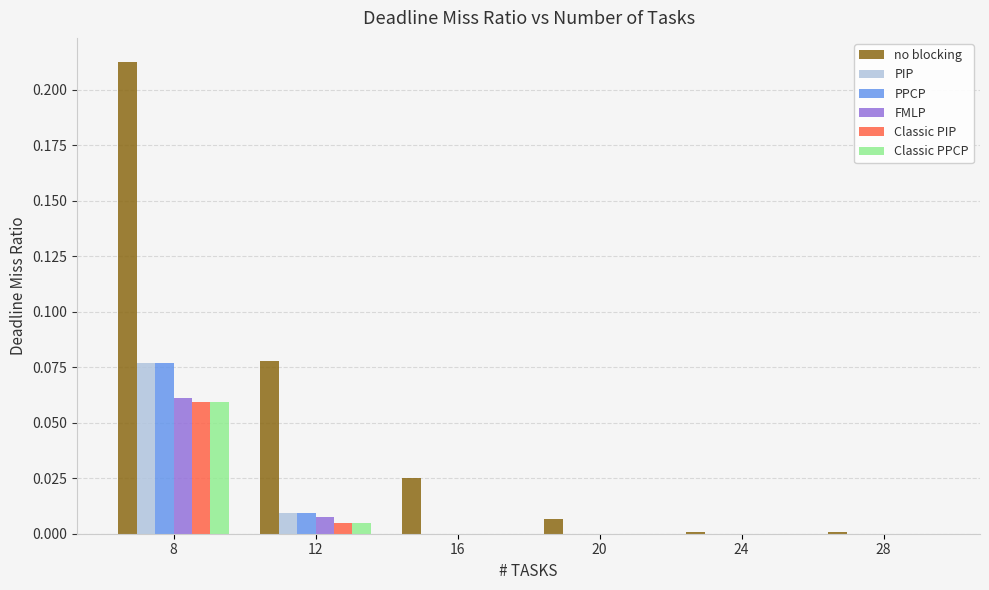

Which category has the highest value in the PIP series?

8